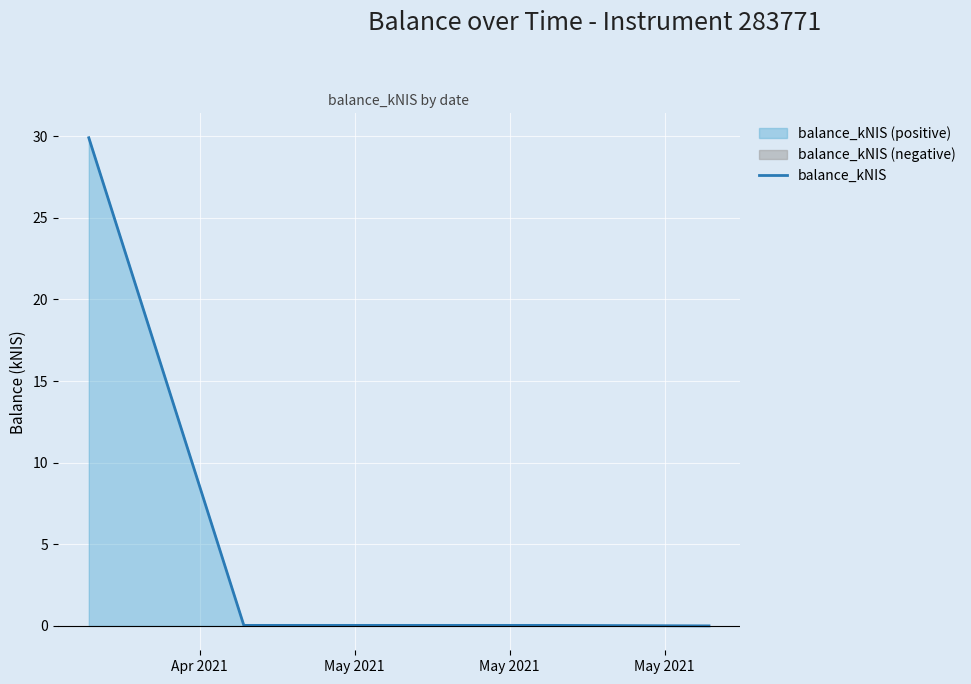

What is the maximum value for balance_kNIS?

29.9